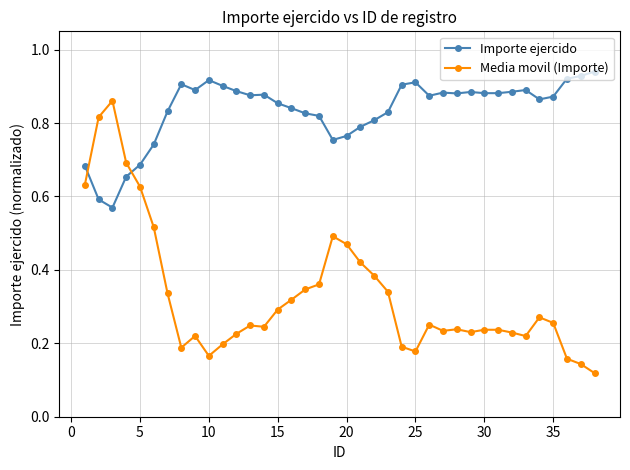

Count the Importe ejercido values in the range 0 to 1.

38